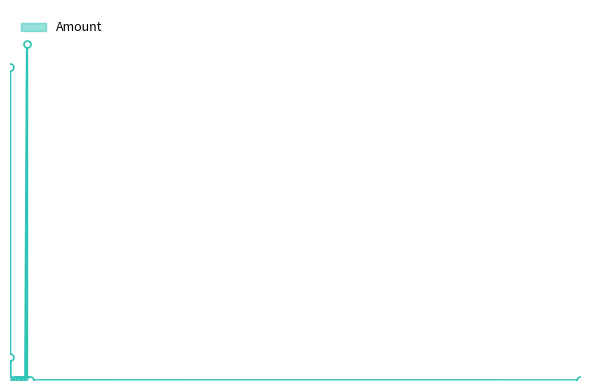

Reading right to left, list all the values displayed in this chart.

1.0	1102.9	0.0	4.0	15082.7	0.0	0.0	0.0	0.0	7.9	22.7	2.4	0.3	6.8	16.8	3.7	2.5	0.0	16200.0	1.4	2.0	1.3	0.0